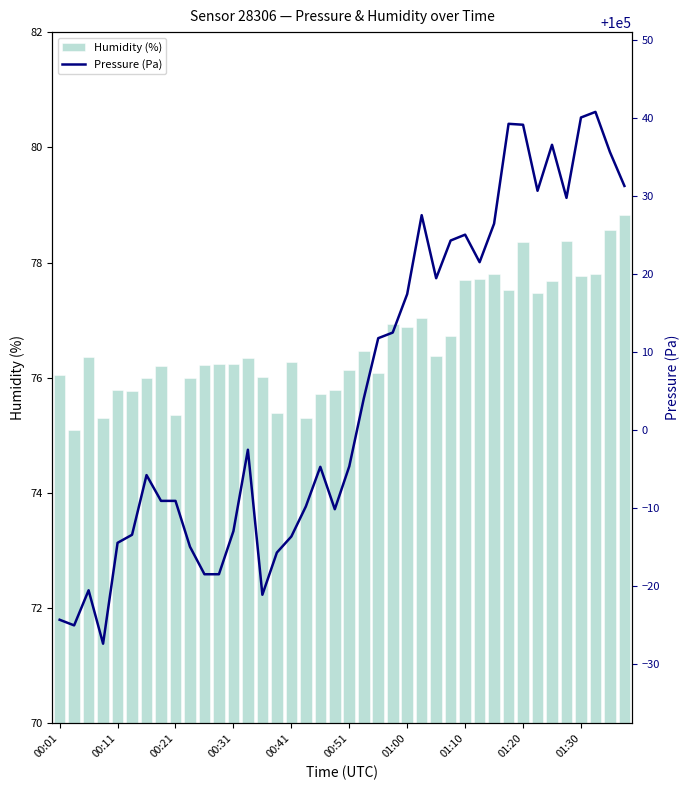

At which category does the chart reach its peak across all series?

37